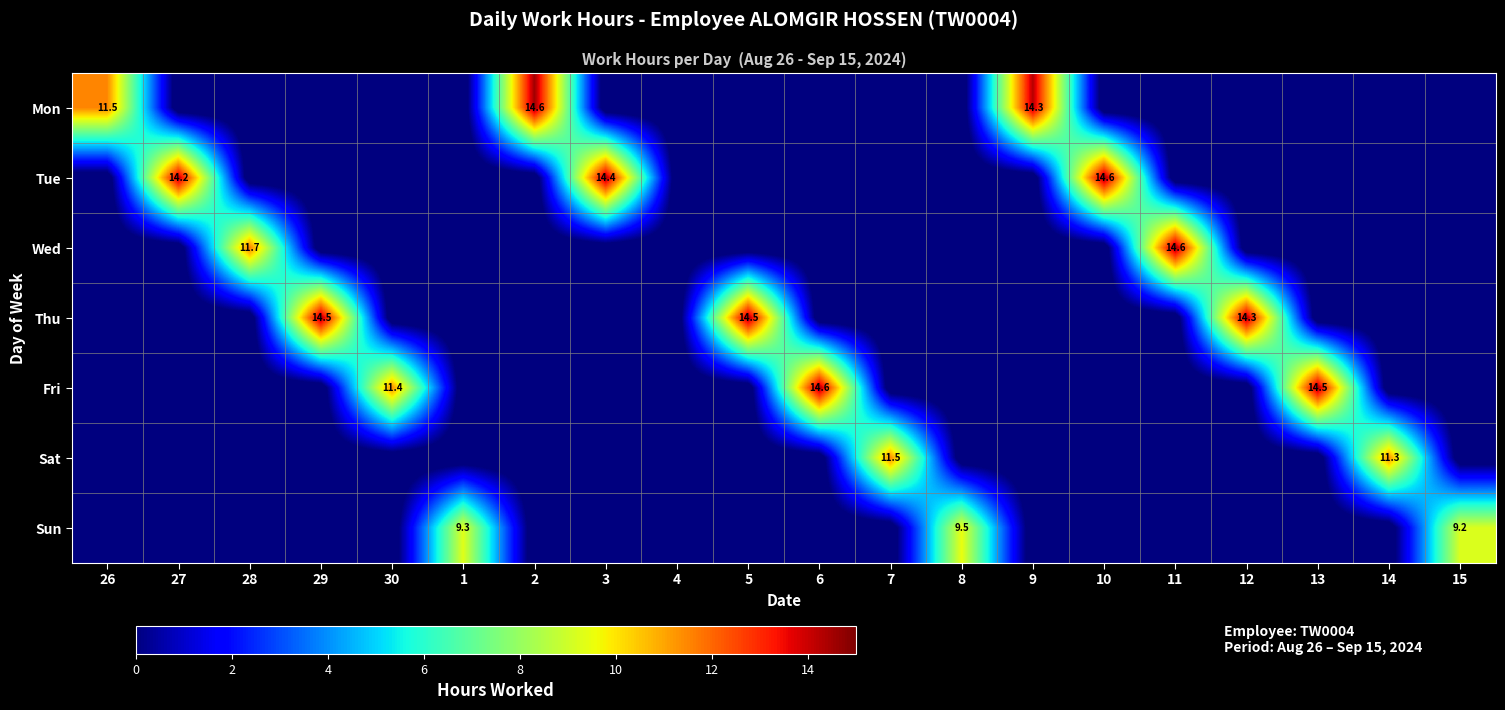

At how many categories does at least one series exceed 1?

19